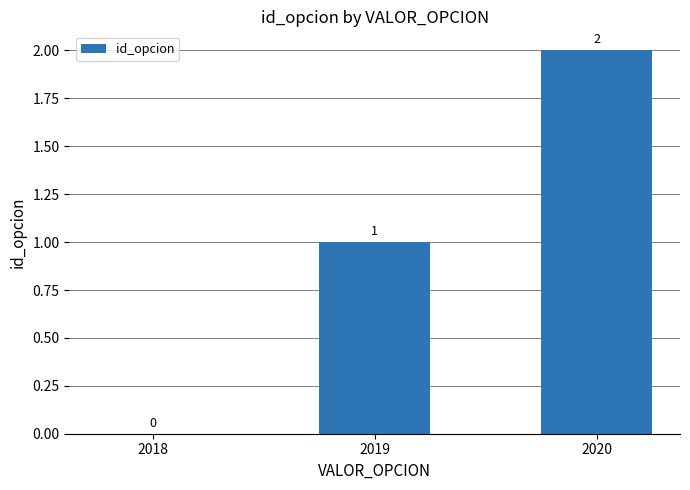

True or false: the data shows 0 at 2018.

True